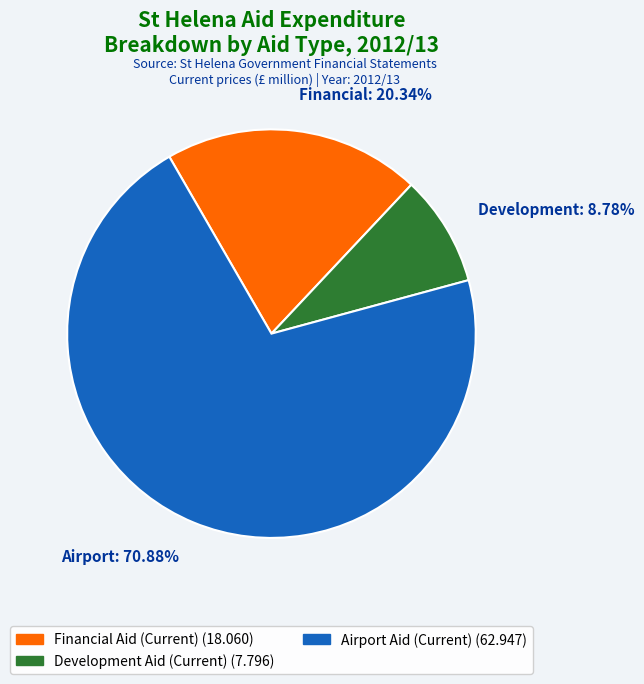

Do Development: 8.78% and Financial: 20.34% together represent more than half of the pie?

No